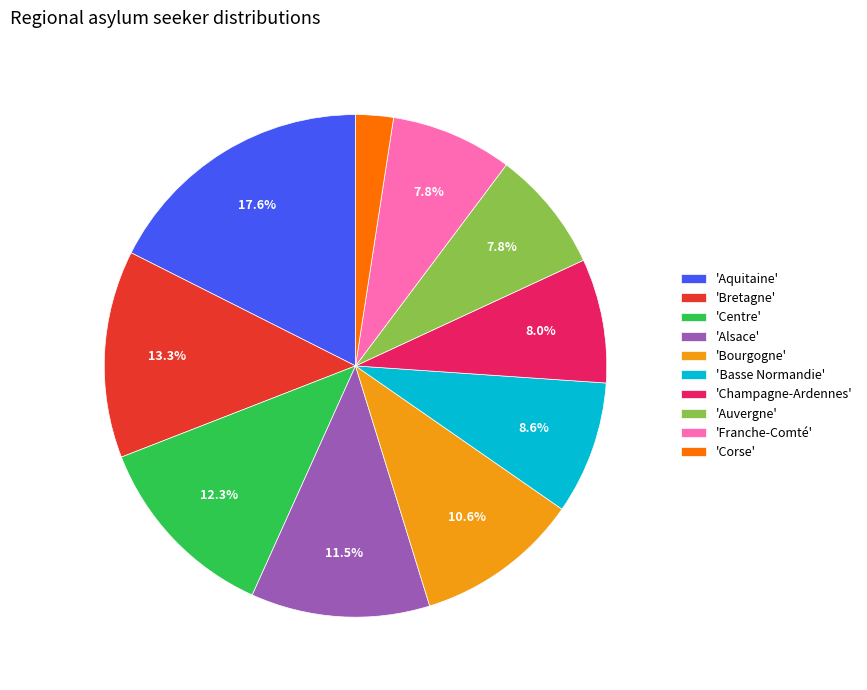

To the nearest percent, what is the difference between the largest and smallest slice percentages?

15%